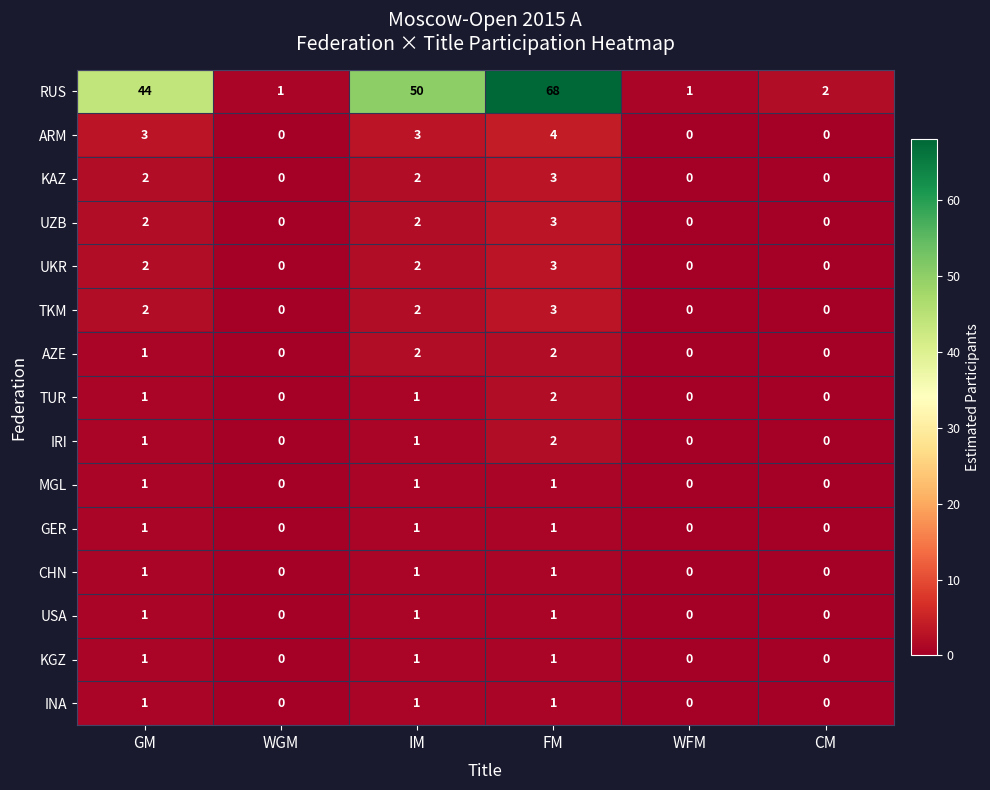

The value of AZE at IM is 1. True or false?

False